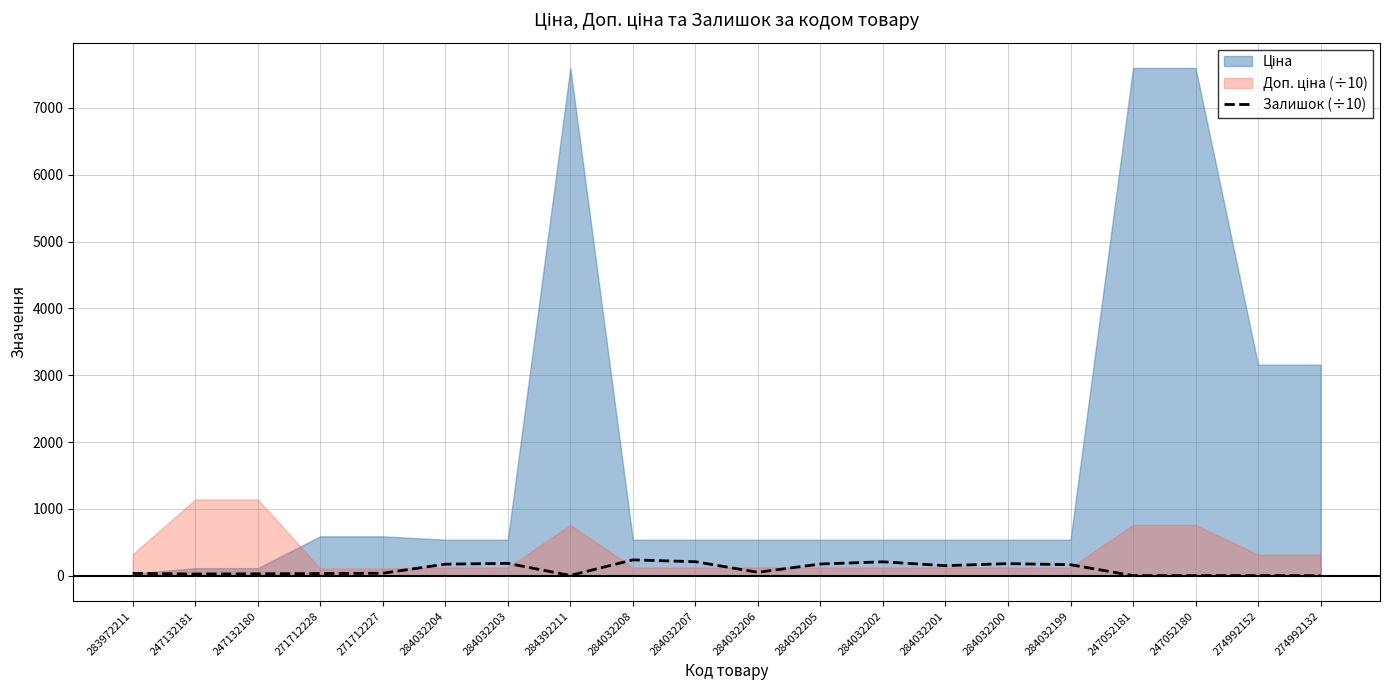

The Залишок (÷10) series shows 36.0 at 283972211. True or false?

True